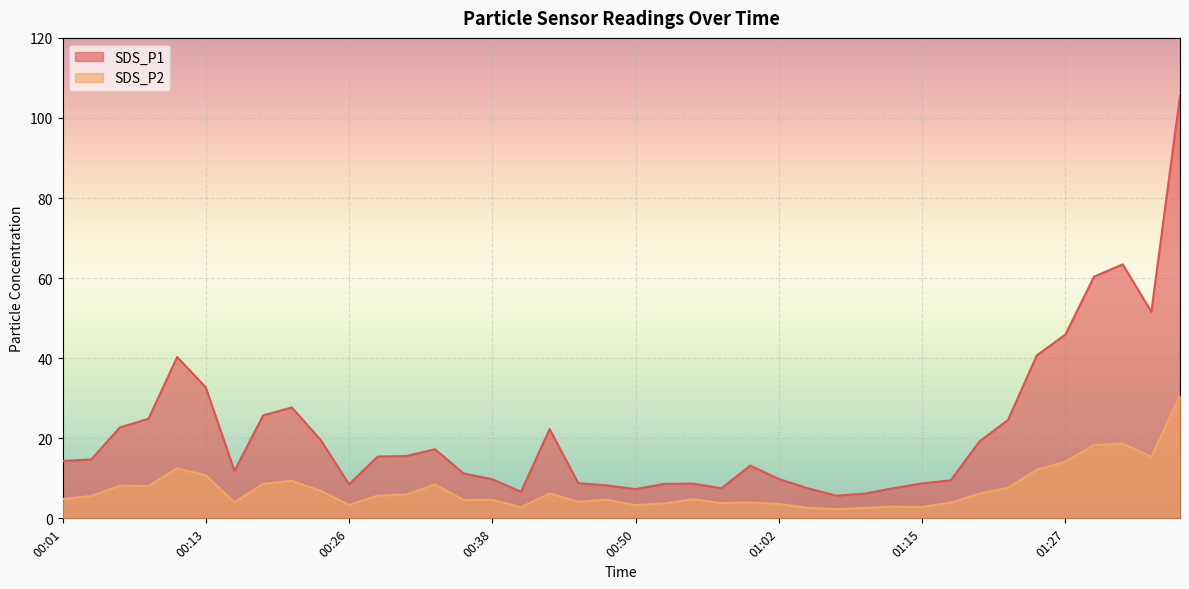

Which series has the widest spread of values?

SDS_P1